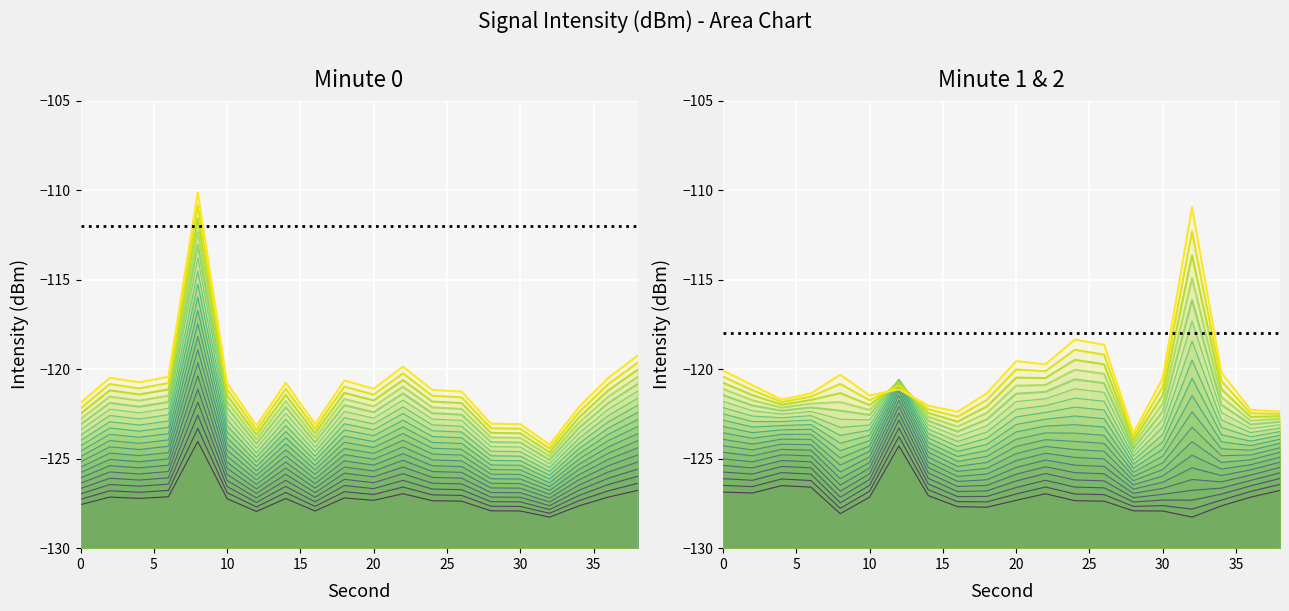

True or false: minute_1 has a value of -57.0 at 36.

False